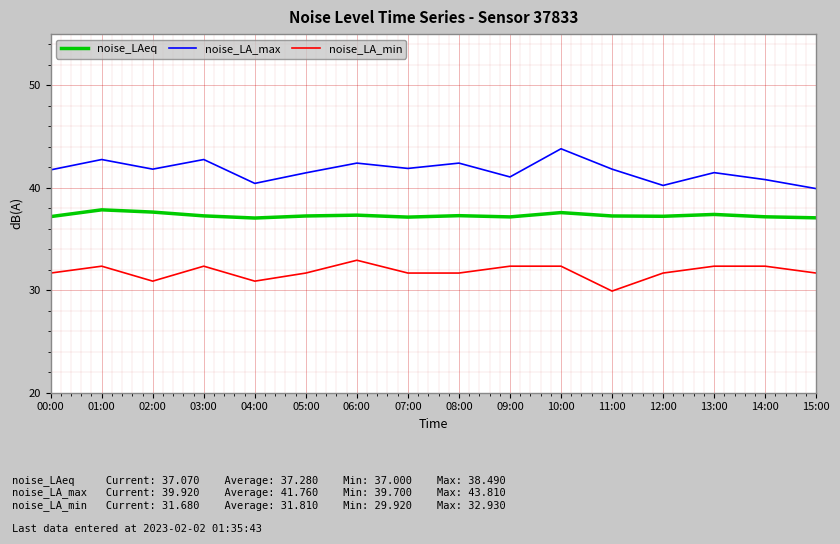

Where is the first local minimum for noise_LA_min?

02:00